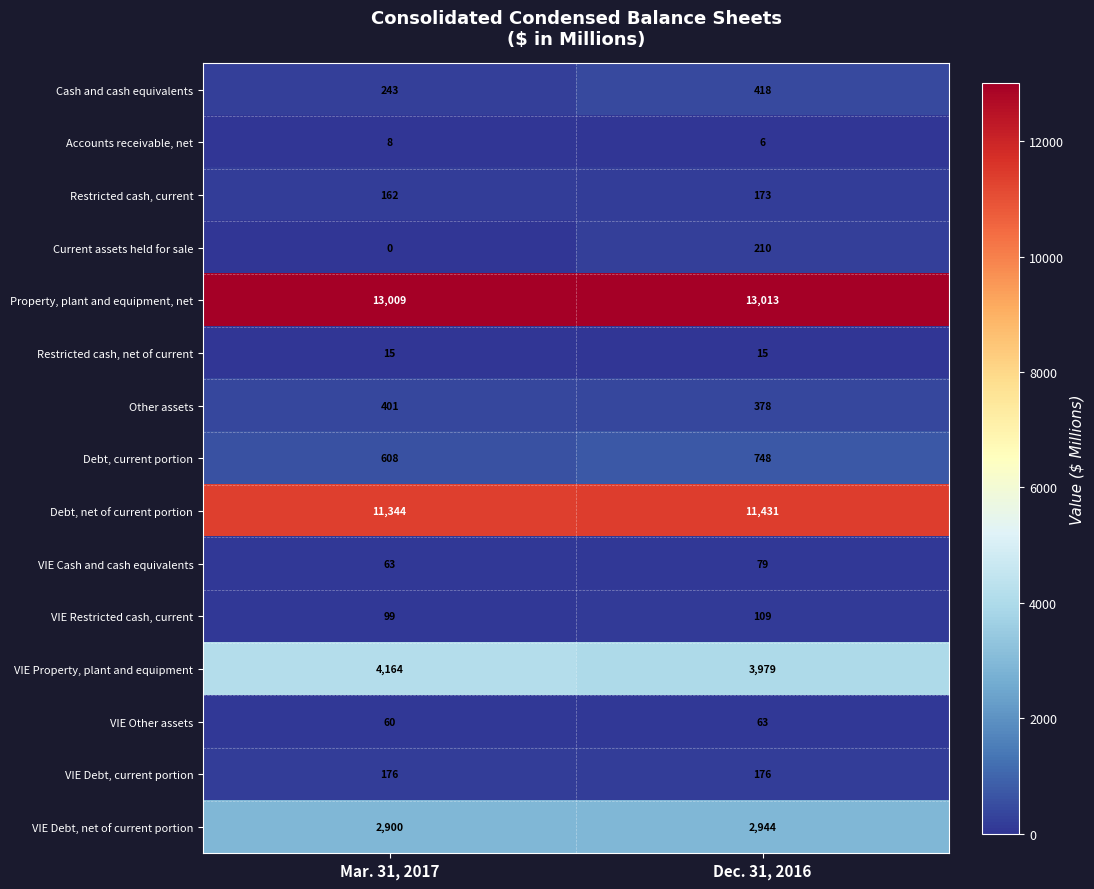

At Mar. 31, 2017, list the series in order from largest to smallest.

Property, plant and equipment, net, Debt, net of current portion, VIE Property, plant and equipment, VIE Debt, net of current portion, Debt, current portion, Other assets, Cash and cash equivalents, VIE Debt, current portion, Restricted cash, current, VIE Restricted cash, current, VIE Cash and cash equivalents, VIE Other assets, Restricted cash, net of current, Accounts receivable, net, Current assets held for sale